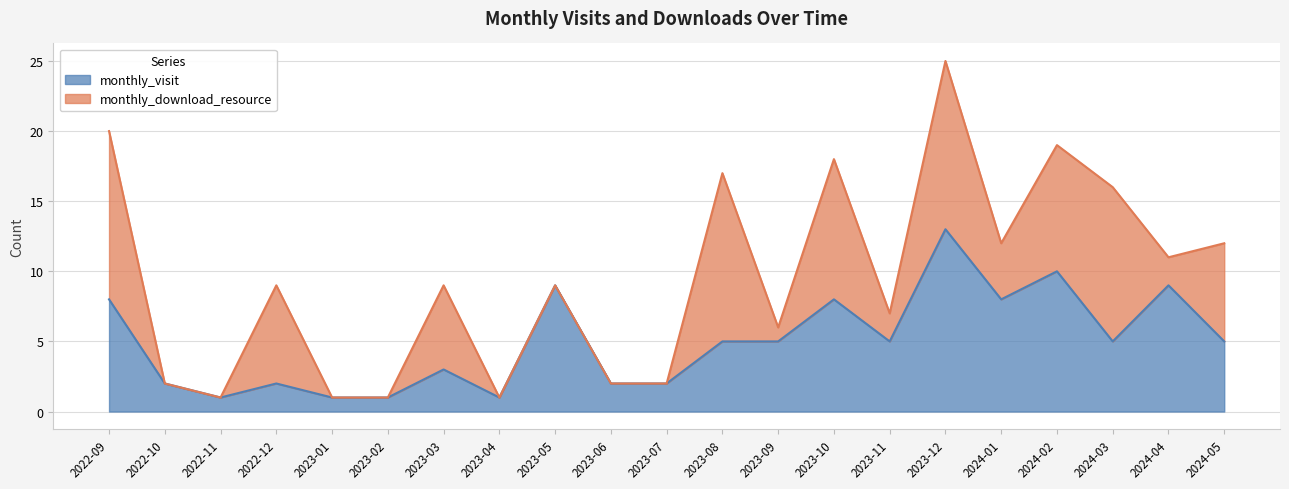

True or false: the data shows 3 at 2022-10.

False